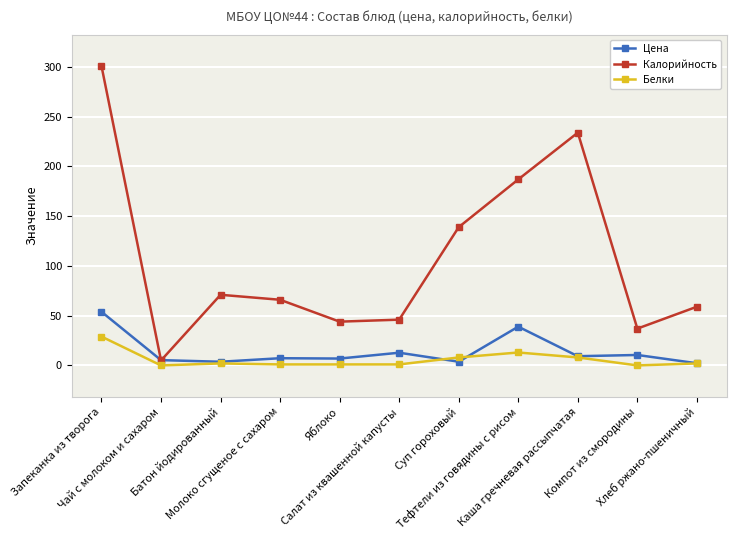

Reading left to right, list all the values displayed in this chart.

Цена: Запеканка из творога=53.9	Чай с молоком и сахаром=5.3	Батон йодированный=3.7	Молоко сгущеное с сахаром=7.2	Яблоко=6.9	Салат из квашенной капусты=12.8	Суп гороховый=3.7	Тефтели из говядины с рисом=39.0	Каша гречневая рассыпчатая=9.2	Компот из смородины=10.5	Хлеб ржано-пшеничный=2.2
Калорийность: Запеканка из творога=301.0	Чай с молоком и сахаром=5.0	Батон йодированный=71.0	Молоко сгущеное с сахаром=66.0	Яблоко=44.0	Салат из квашенной капусты=46.0	Суп гороховый=139.0	Тефтели из говядины с рисом=187.0	Каша гречневая рассыпчатая=234.0	Компот из смородины=37.0	Хлеб ржано-пшеничный=59.0
Белки: Запеканка из творога=29.0	Чай с молоком и сахаром=0.0	Батон йодированный=2.0	Молоко сгущеное с сахаром=1.0	Яблоко=1.0	Салат из квашенной капусты=1.0	Суп гороховый=8.0	Тефтели из говядины с рисом=13.0	Каша гречневая рассыпчатая=8.0	Компот из смородины=0.0	Хлеб ржано-пшеничный=2.0